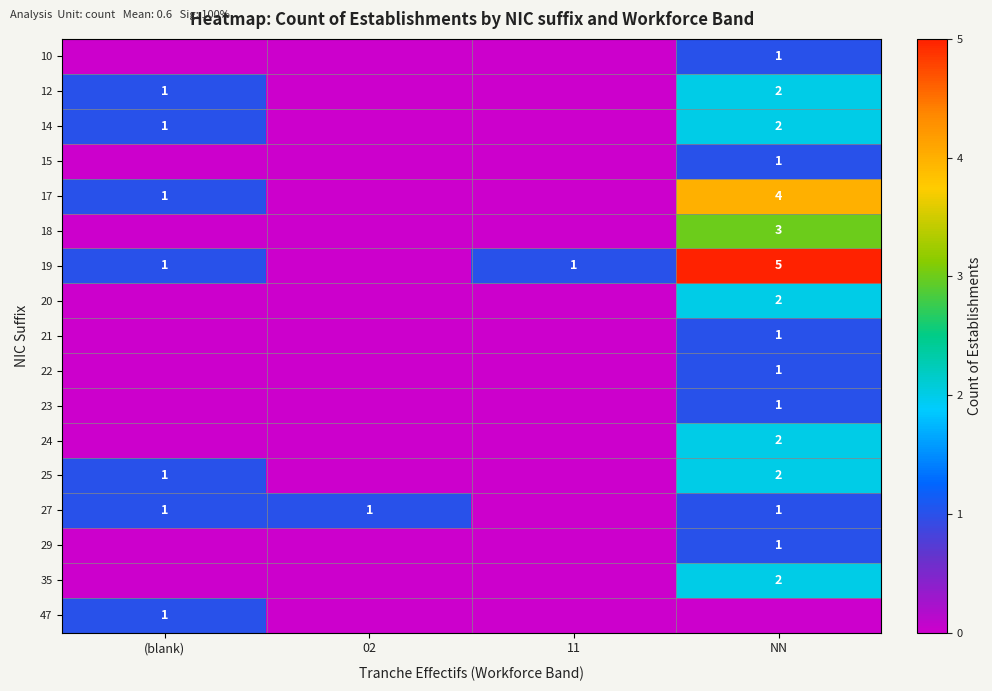

At which label is row_12 closest to 1?

(blank)